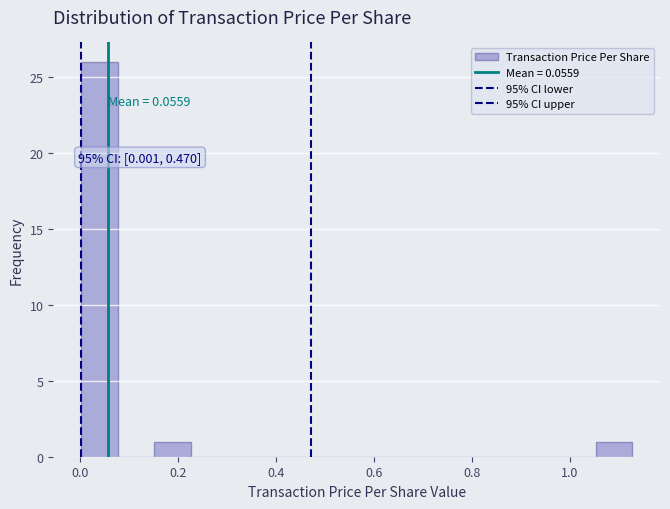

Around what value on the x-axis is the tallest bar? Give the approximate position of its centre, as read against the axis.

0.04